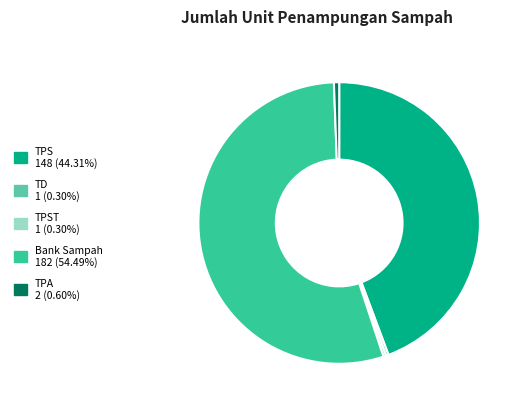

Does any single category account for the majority?

Yes